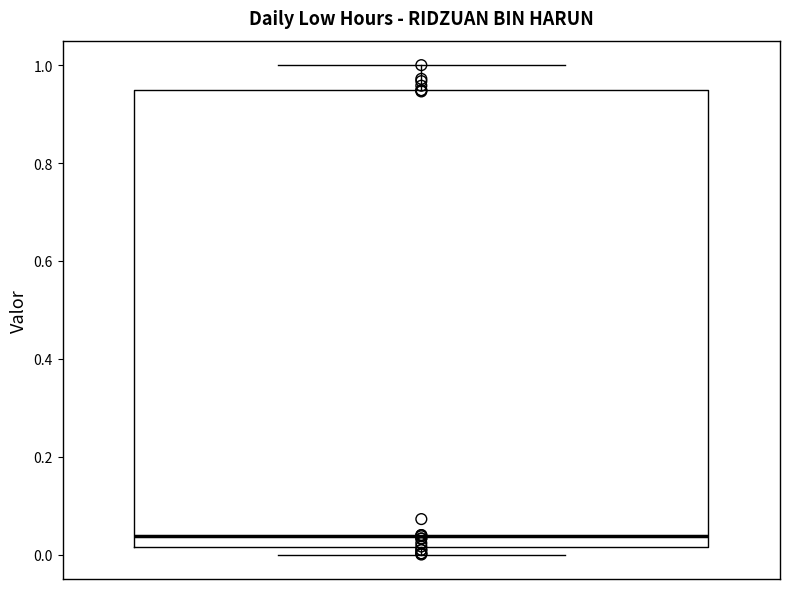

Read this box plot against the y-axis: the position of the median line, the range covered by the box, and the ends of both whiskers. The values are not printed on the chart, so give them approximately, as read against the axis.

median 0.04, box 0.02 to 0.94, whiskers 0.00 to 1.00